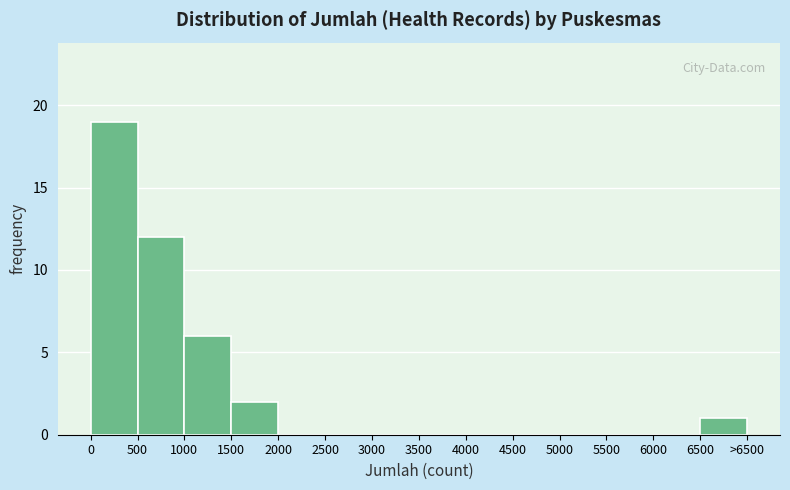

Reading right to left, what are all the values shown in this chart?

6500=1	6000=0	5500=0	5000=0	4500=0	4000=0	3500=0	3000=0	2500=0	2000=0	1500=2	1000=6	500=12	0=19